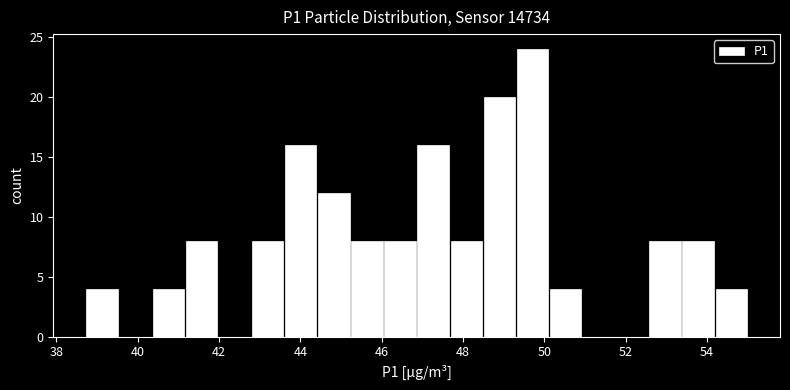

Over which range of the x-axis is the bar tallest?

49.4 to 50.2